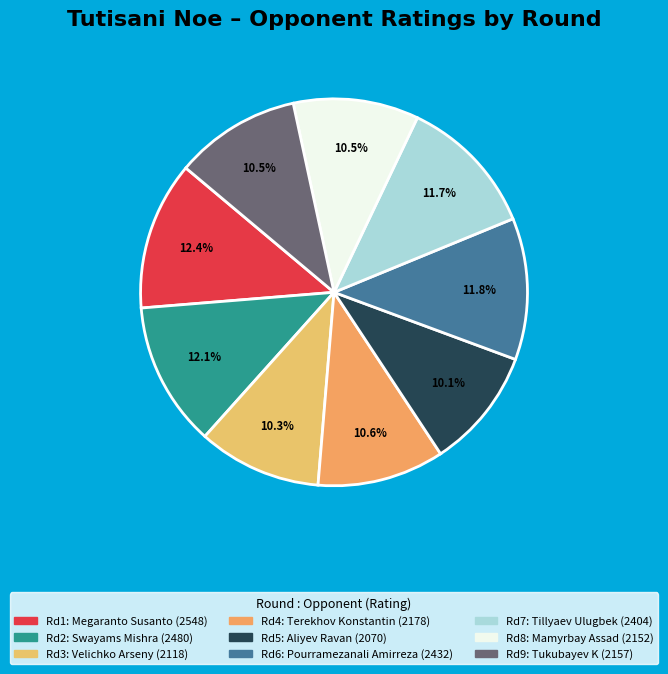

Rank the categories by value from lowest to highest.

Aliyev Ravan, Velichko Arseny, Mamyrbay Assad, Tukubayev K, Terekhov Konstantin, Tillyaev Ulugbek, Pourramezanali Amirreza, Swayams Mishra, Megaranto Susanto